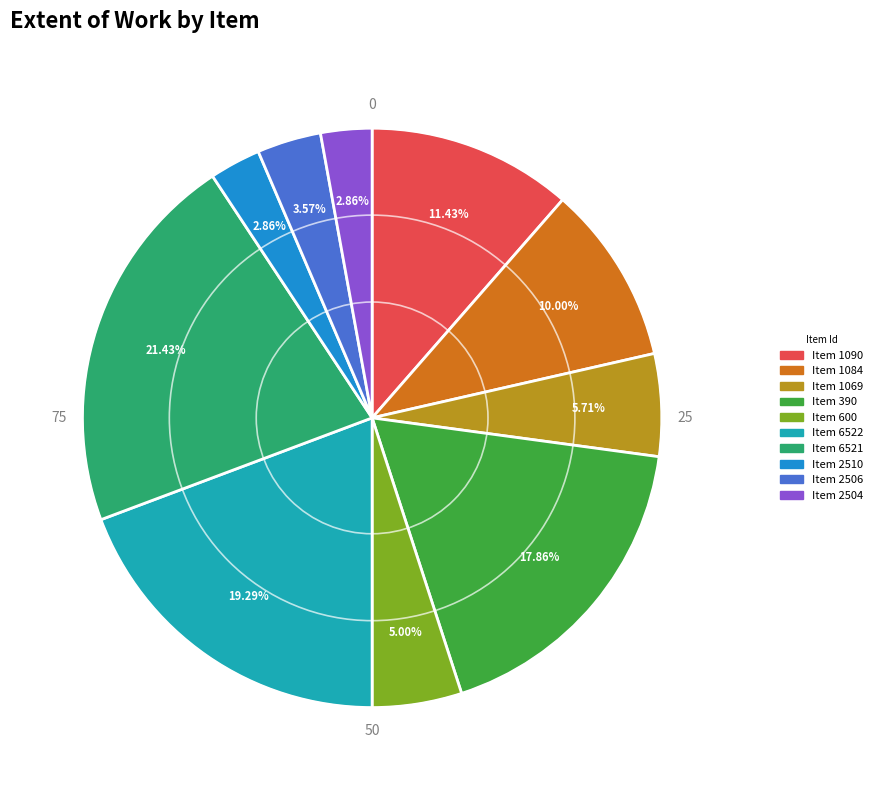

Does any single category account for the majority?

No